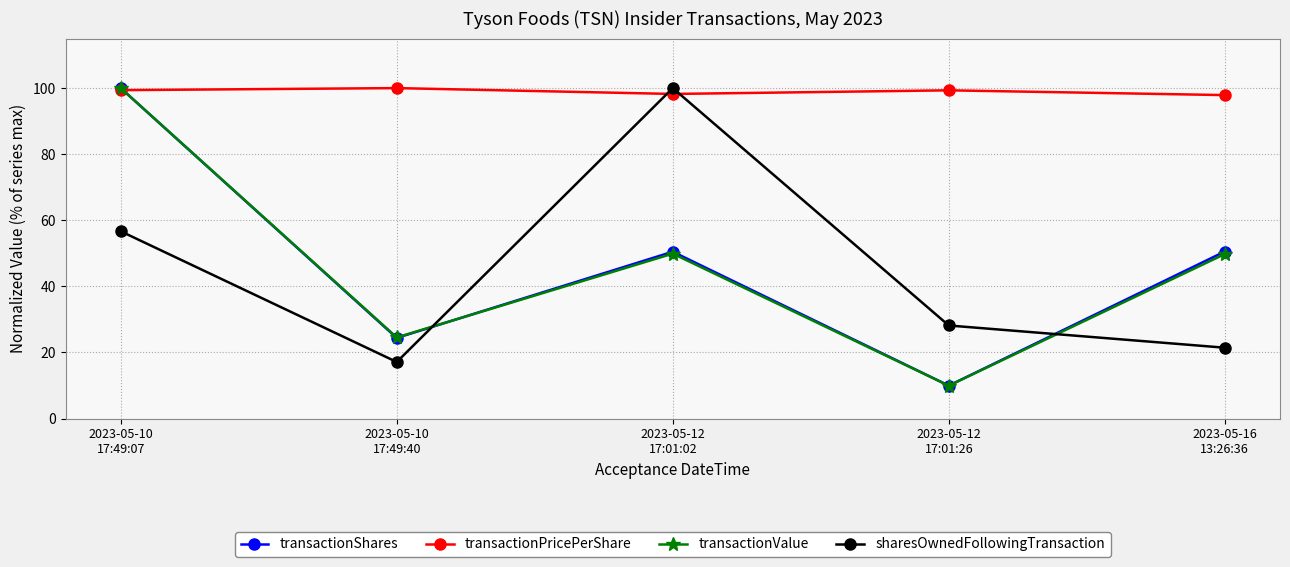

How many times do transactionPricePerShare and sharesOwnedFollowingTransaction cross each other?

2